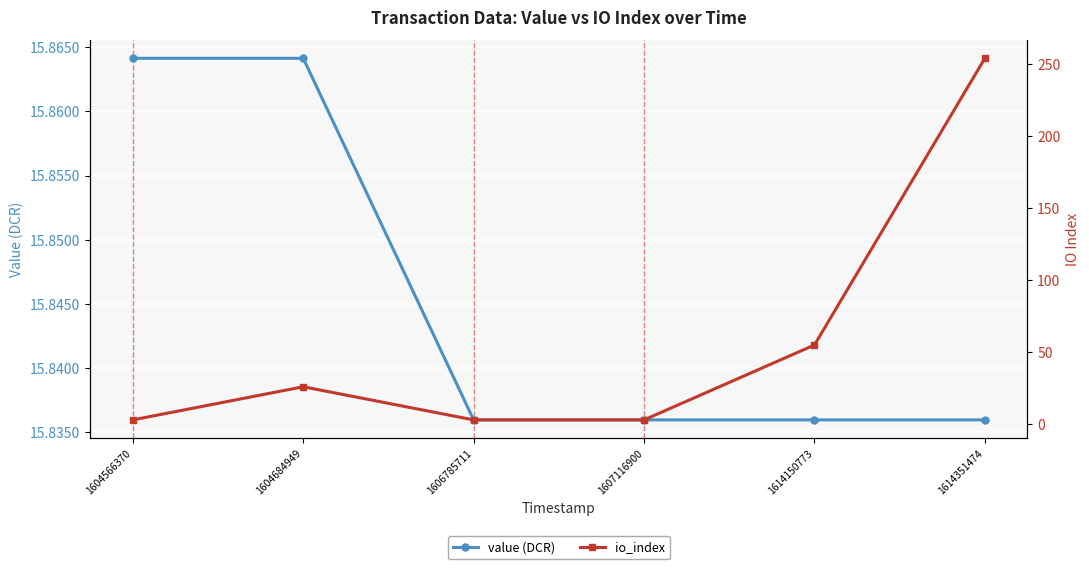

List the series in order of their overall mean, highest first.

io_index, value (DCR)